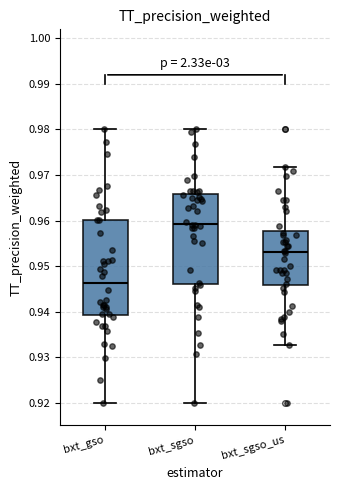

Reading left to right, transcribe this box plot: for each box, give where its median line is, the range the box spans, and where its two whiskers end, as read against the y-axis. The values are not printed on the chart, so give them approximately, as read against the axis.

bxt_gso: median 0.946, box 0.939 to 0.960, whiskers 0.920 to 0.980
bxt_sgso: median 0.959, box 0.946 to 0.966, whiskers 0.920 to 0.980
bxt_sgso_us: median 0.953, box 0.946 to 0.958, whiskers 0.933 to 0.972